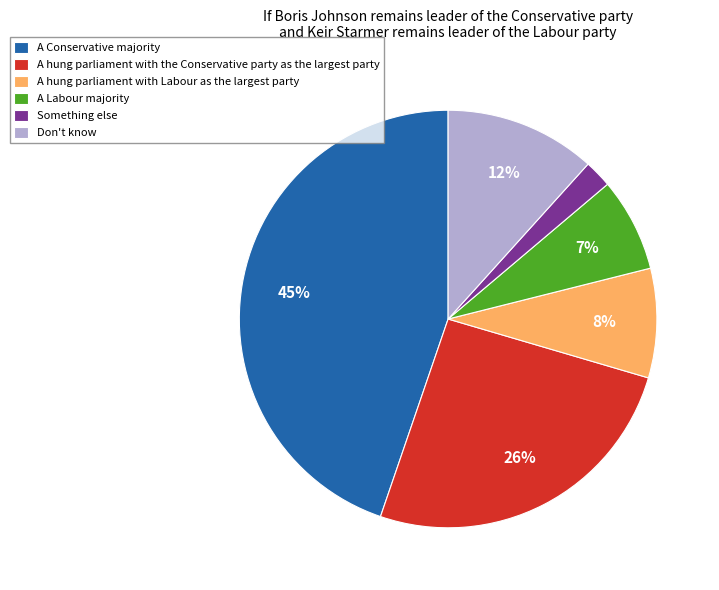

Rank the categories by value from highest to lowest.

A Conservative majority, A hung parliament with the Conservative party as the largest party, Don't know, A hung parliament with Labour as the largest party, A Labour majority, Something else